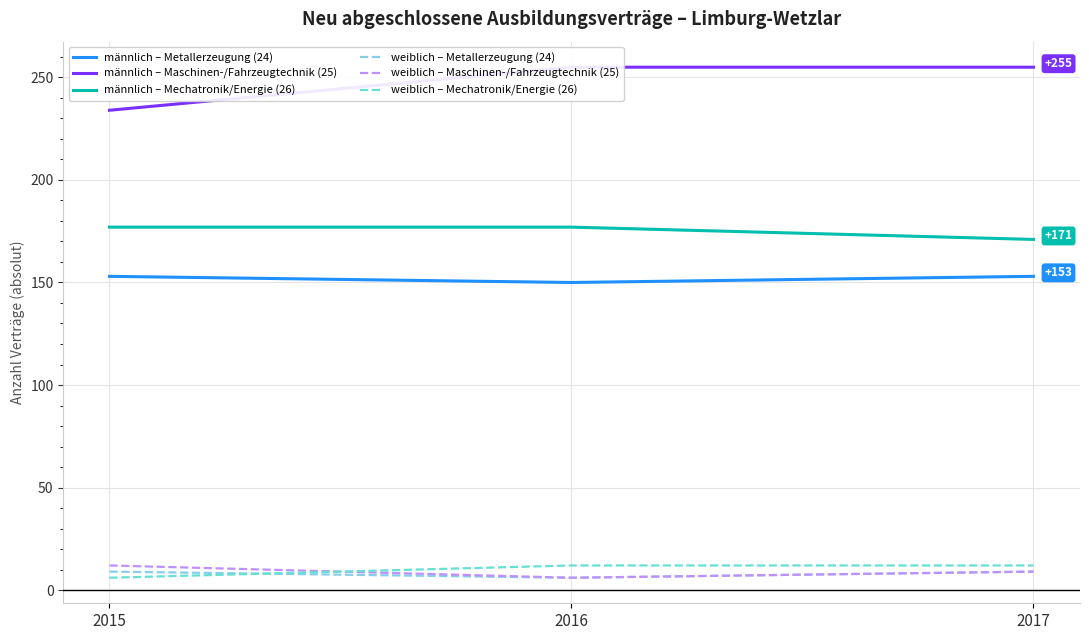

How many weiblich – Metallerzeugung (24) values are between 6 and 9?

3